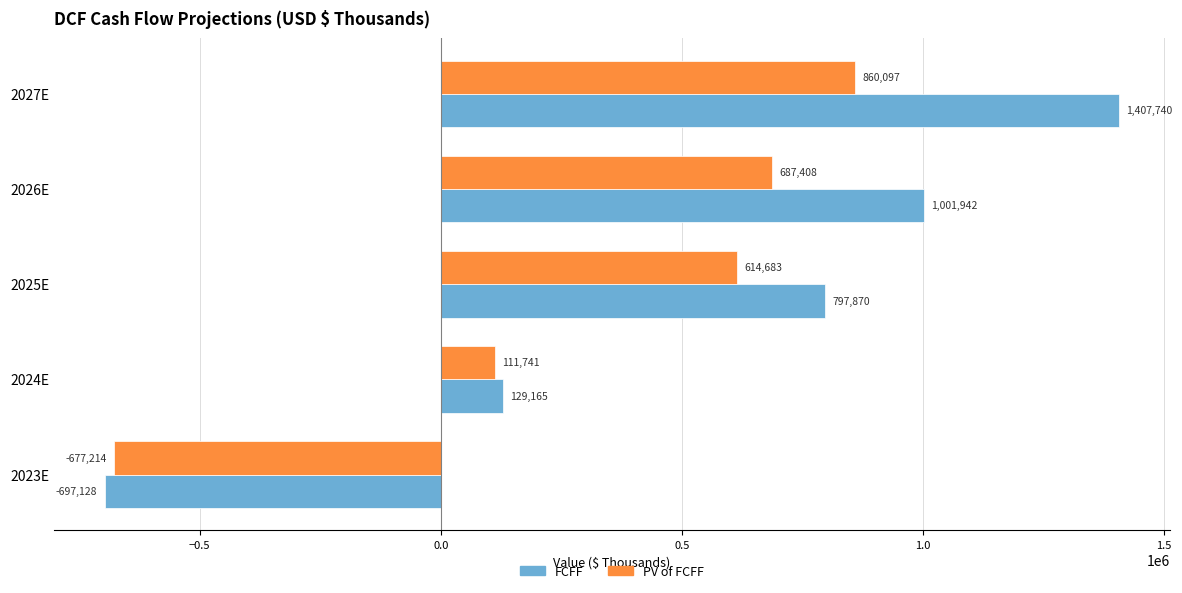

What is the difference between the highest and lowest values at 2027E?

547643.0